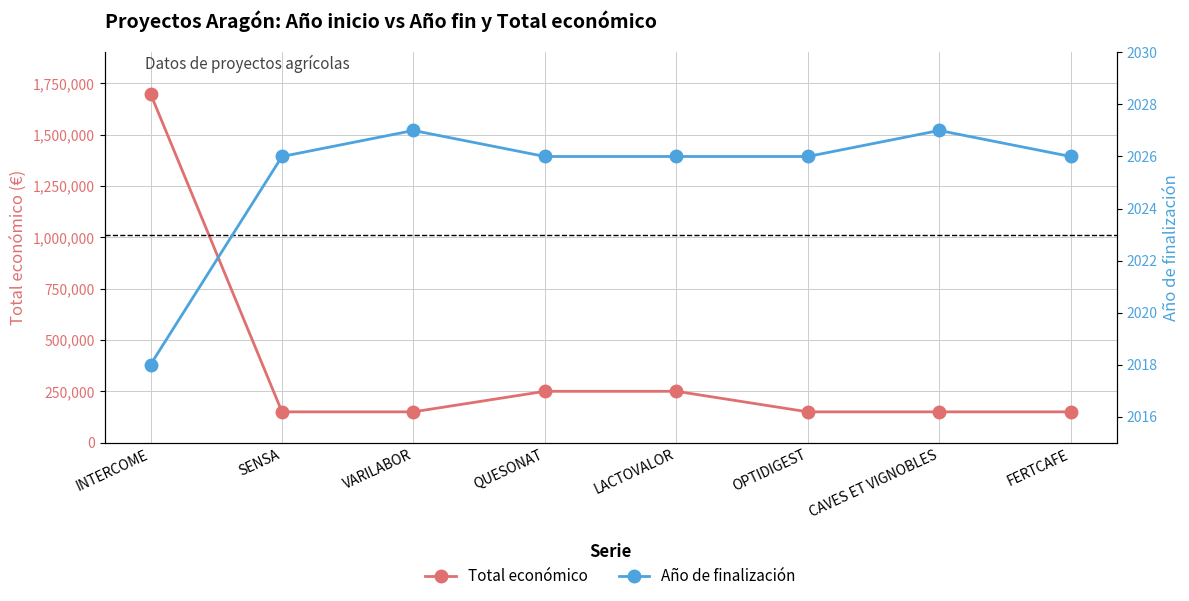

What is the highest value of the Total económico series?

1698506